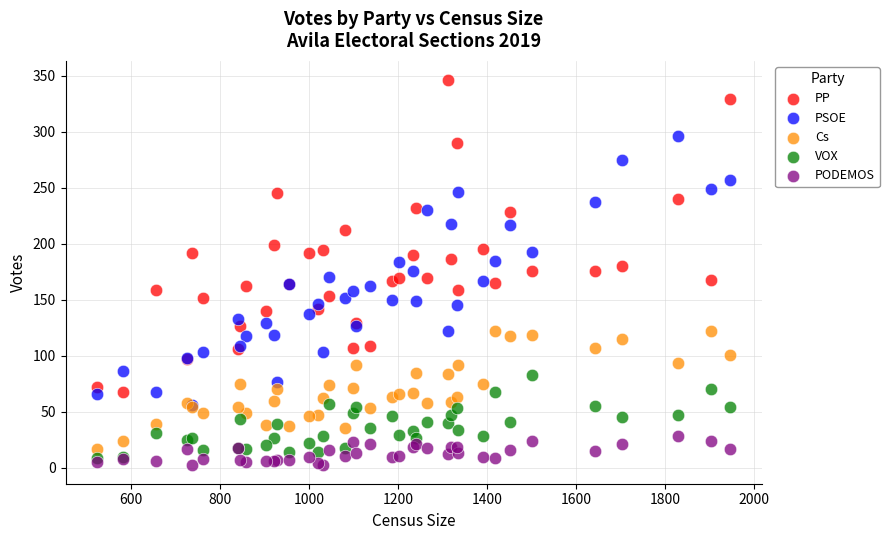

Which series has the widest spread of Y values?

PP